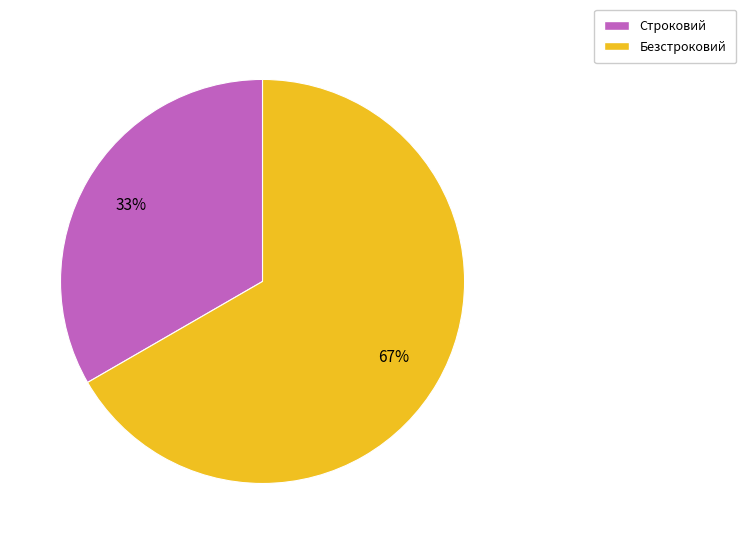

To the nearest percent, what is the combined percentage of Безстроковий and Строковий?

100%